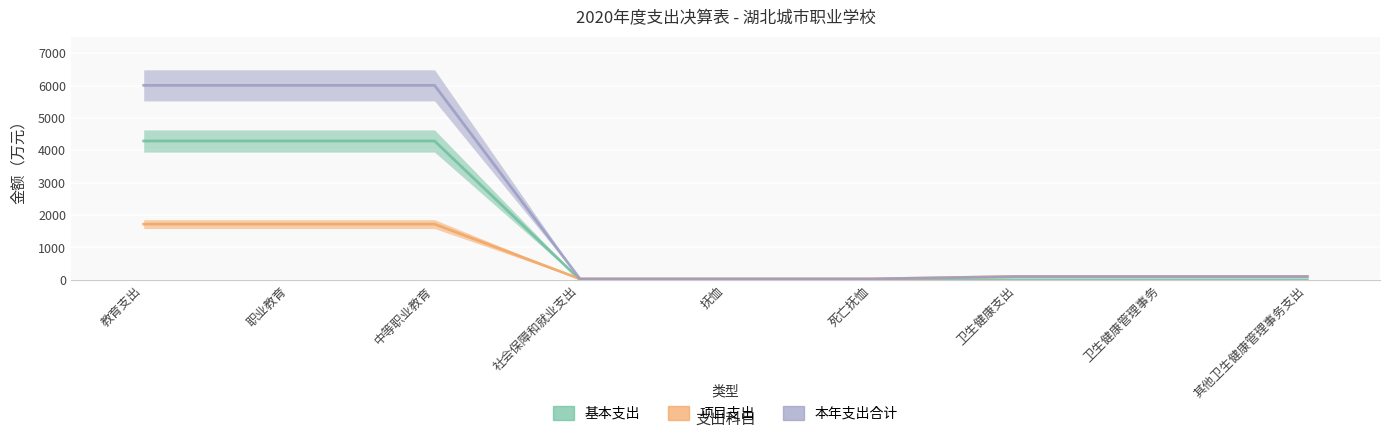

What is the total value across all series at 教育支出?

12013.5